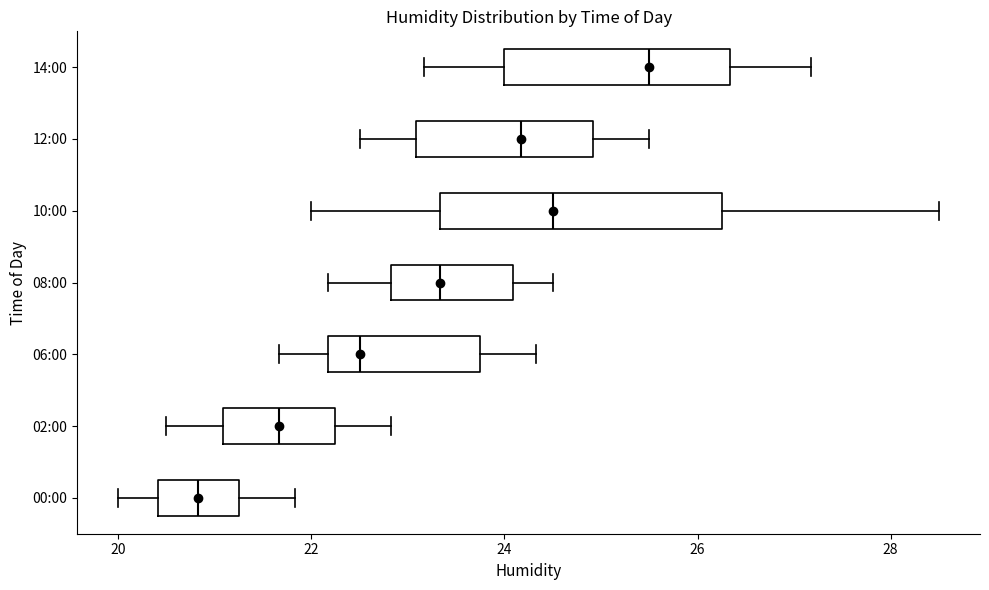

Reading bottom to top, read every box against the x-axis: the position of its median line, the range the box covers, and the ends of its whiskers. The values are not printed on the chart, so give them approximately, as read against the axis.

00:00: median 20.8, box 20.4 to 21.2, whiskers 20.0 to 21.8
02:00: median 21.6, box 21.0 to 22.2, whiskers 20.6 to 22.8
06:00: median 22.6, box 22.2 to 23.8, whiskers 21.6 to 24.4
08:00: median 23.4, box 22.8 to 24.0, whiskers 22.2 to 24.6
10:00: median 24.6, box 23.4 to 26.2, whiskers 22.0 to 28.6
12:00: median 24.2, box 23.0 to 25.0, whiskers 22.6 to 25.6
14:00: median 25.6, box 24.0 to 26.4, whiskers 23.2 to 27.2